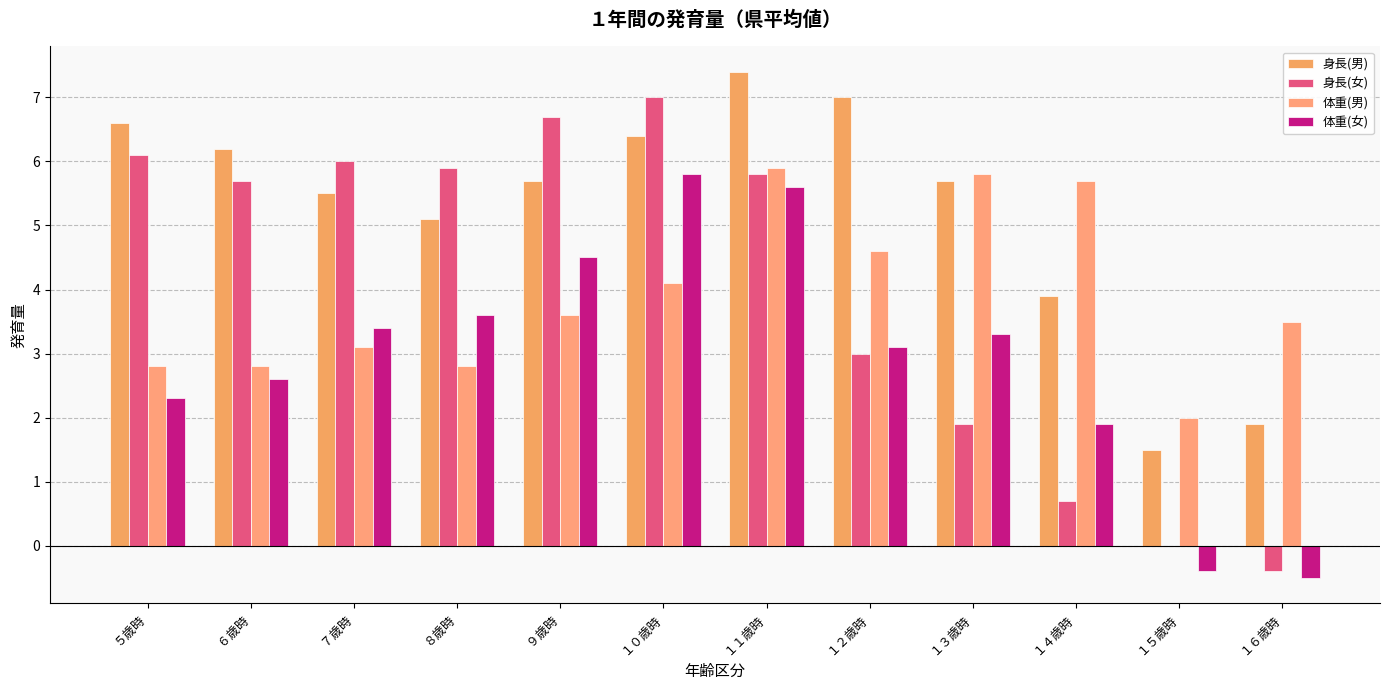

Which series has the largest total across all categories?

身長(男)